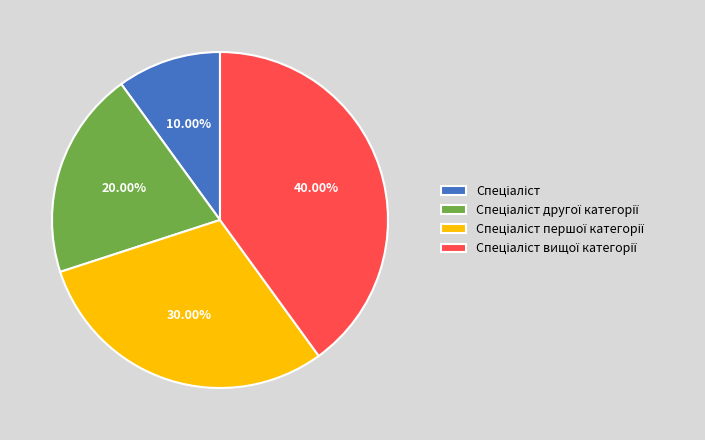

Is there any slice that represents more than half of the pie?

No